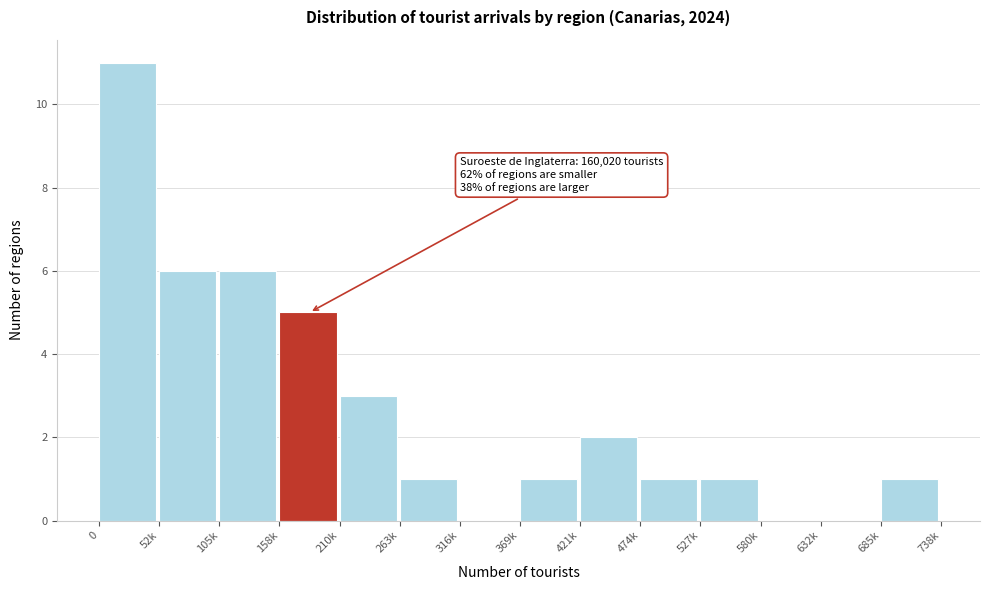

Reading right to left, list all the values displayed in this chart.

685k=1	632k=0	580k=0	527k=1	474k=1	421k=2	369k=1	316k=0	263k=1	210k=3	158k=5	105k=6	52k=6	0=11